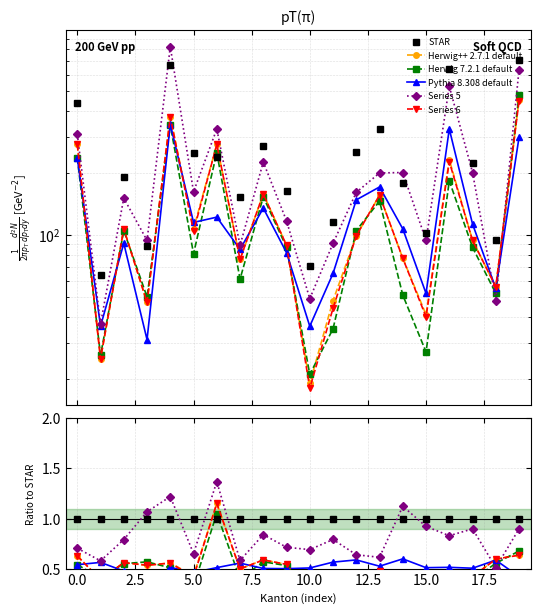

Does the chart display data point markers on the line(s)?

Yes